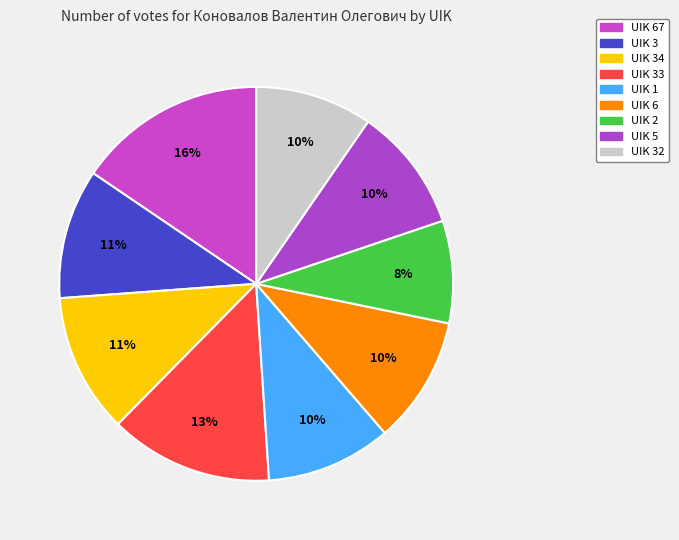

Rank the categories by value from lowest to highest.

UIK 2, UIK 32, UIK 5, UIK 1, UIK 6, UIK 3, UIK 34, UIK 33, UIK 67